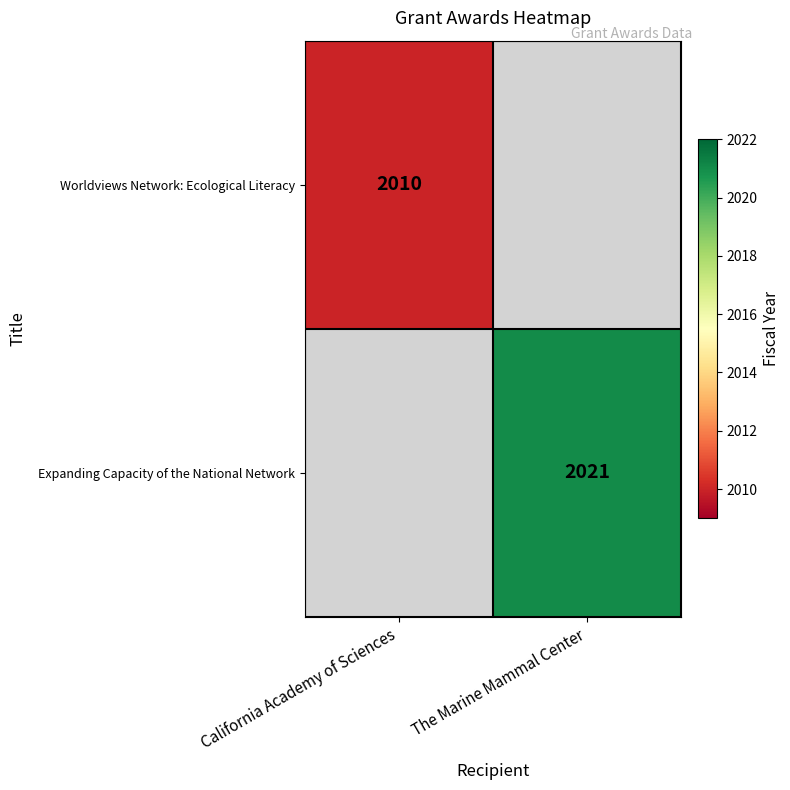

Is it true that Worldviews Network: Ecological Literacy equals 1344.7 at California Academy of Sciences?

False